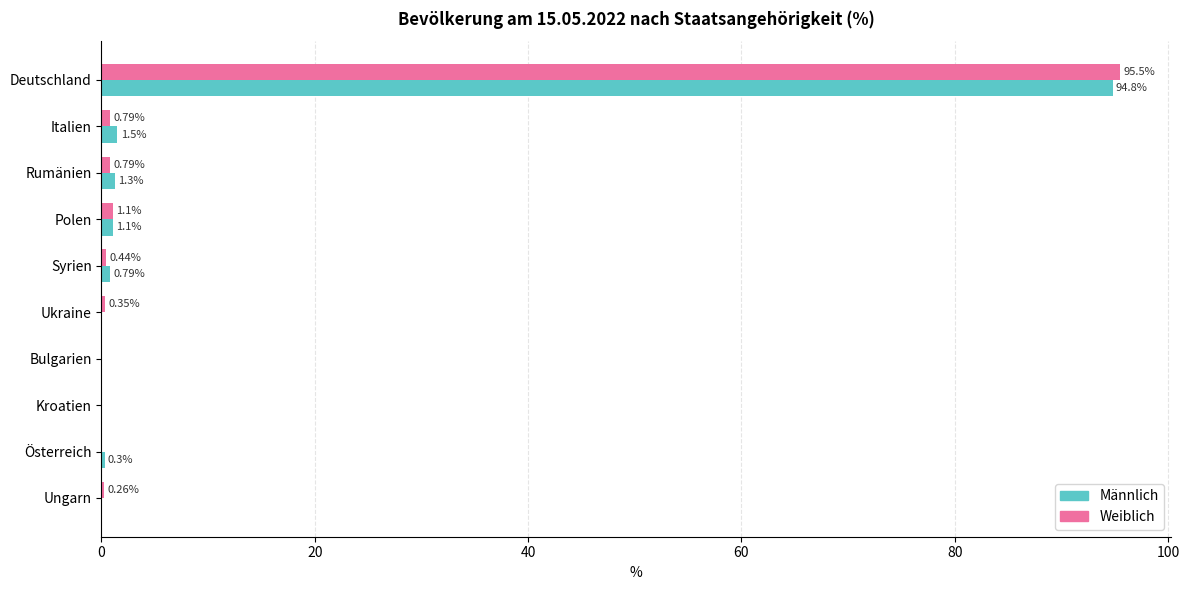

Which series has the largest total across all categories?

Männlich